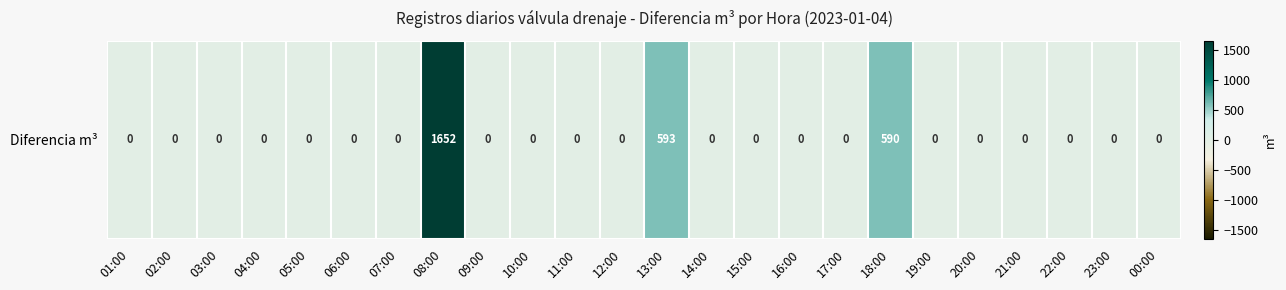

Reading left to right, what are all the values shown in this chart?

01:00=0	02:00=0	03:00=0	04:00=0	05:00=0	06:00=0	07:00=0	08:00=1652	09:00=0	10:00=0	11:00=0	12:00=0	13:00=593	14:00=0	15:00=0	16:00=0	17:00=0	18:00=590	19:00=0	20:00=0	21:00=0	22:00=0	23:00=0	00:00=0